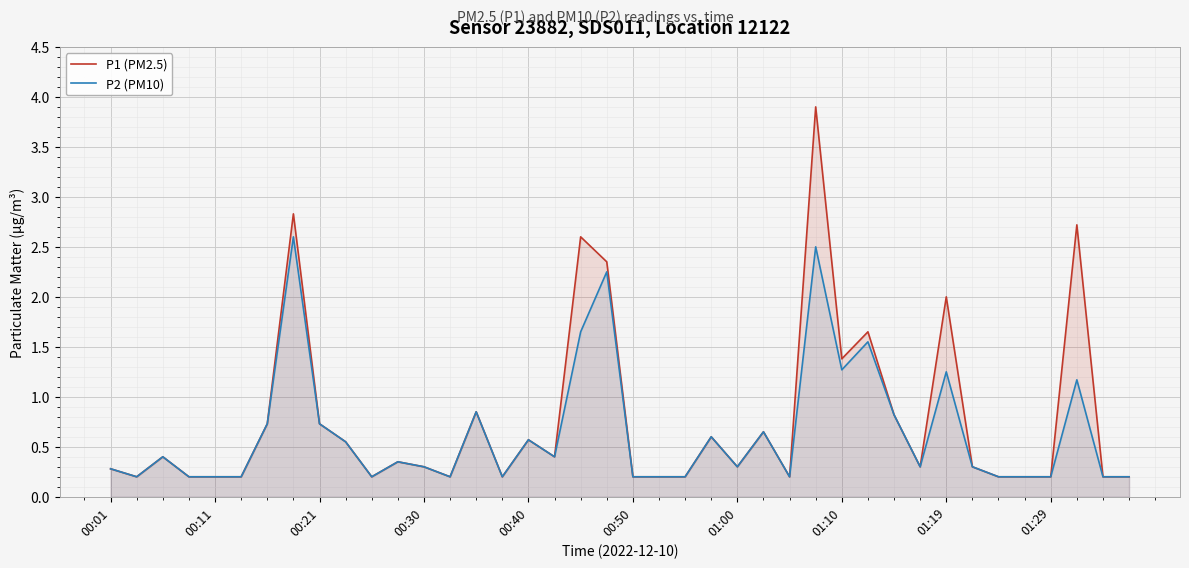

What is the label of the 29th point from the right?

11